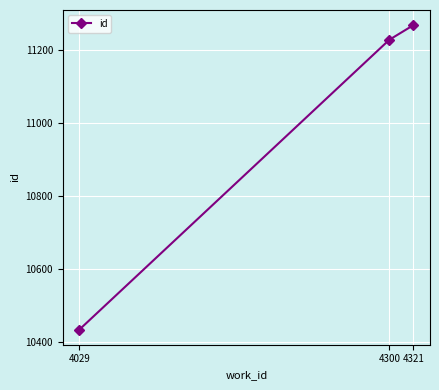

What is the difference between the maximum and second lowest values?

40